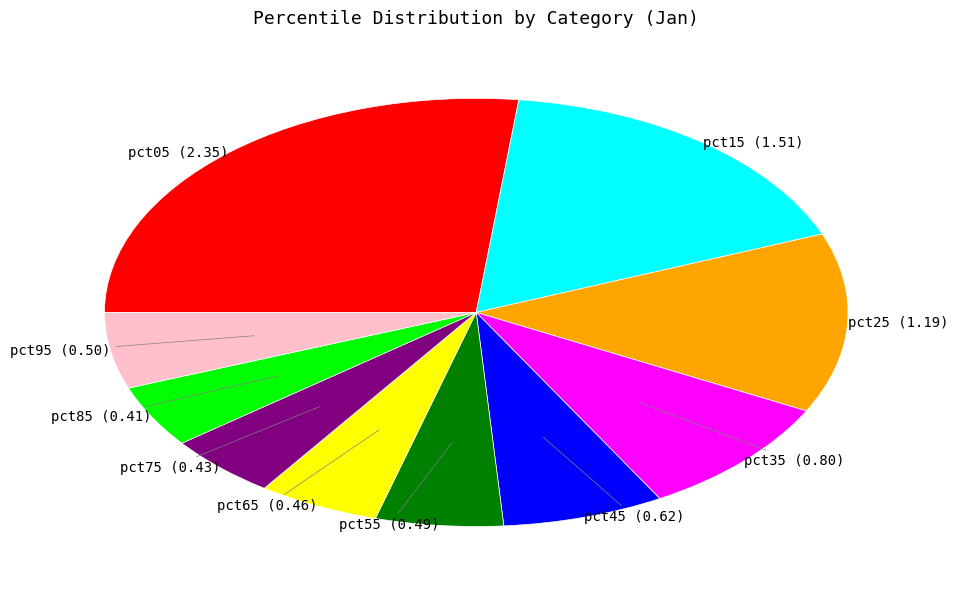

Is there a majority slice in this chart?

No